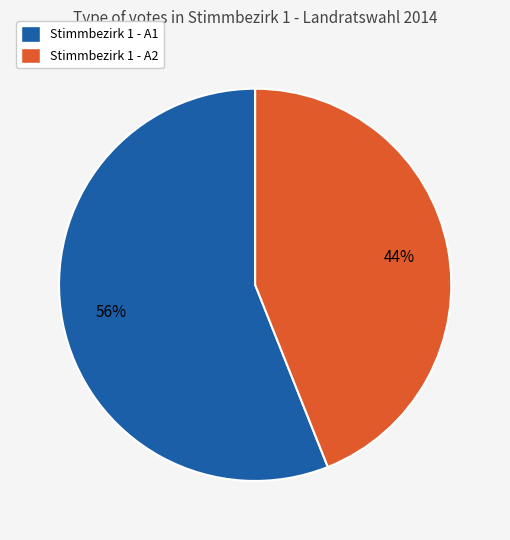

Does Stimmbezirk 1 - A2 represent more than half of the total?

No